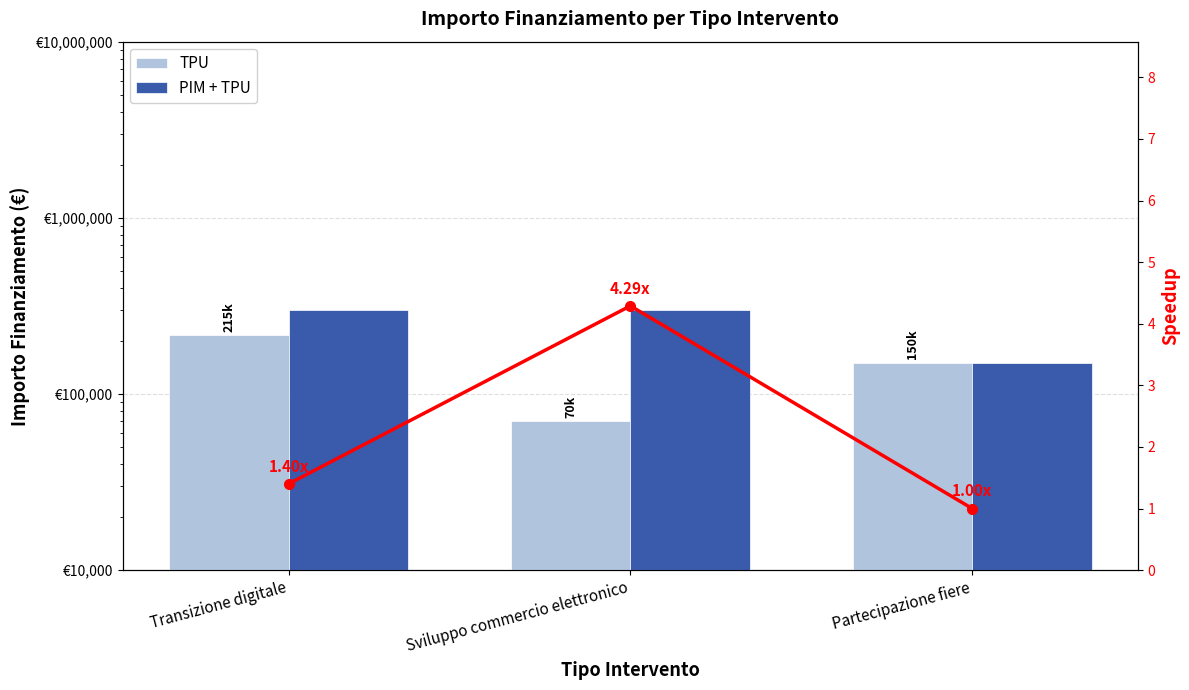

What is the average value of the PIM + TPU series?

250000.0